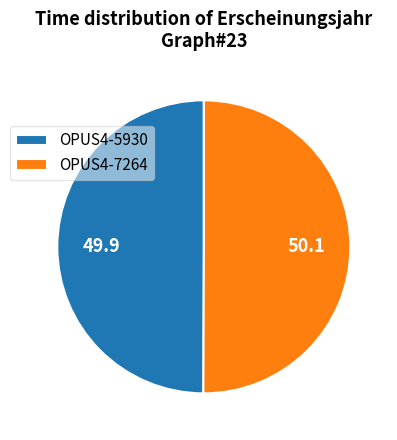

How many slices are in this pie chart?

2